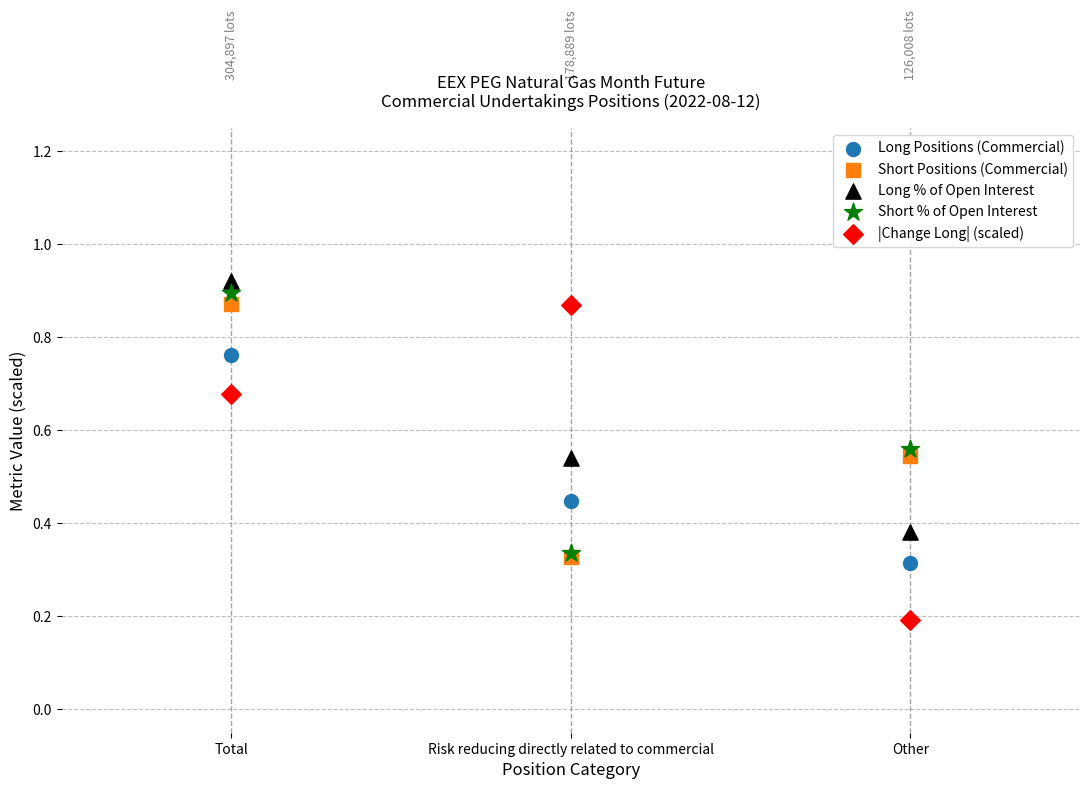

Which series has the widest spread of Y values?

|Change Long| (scaled)